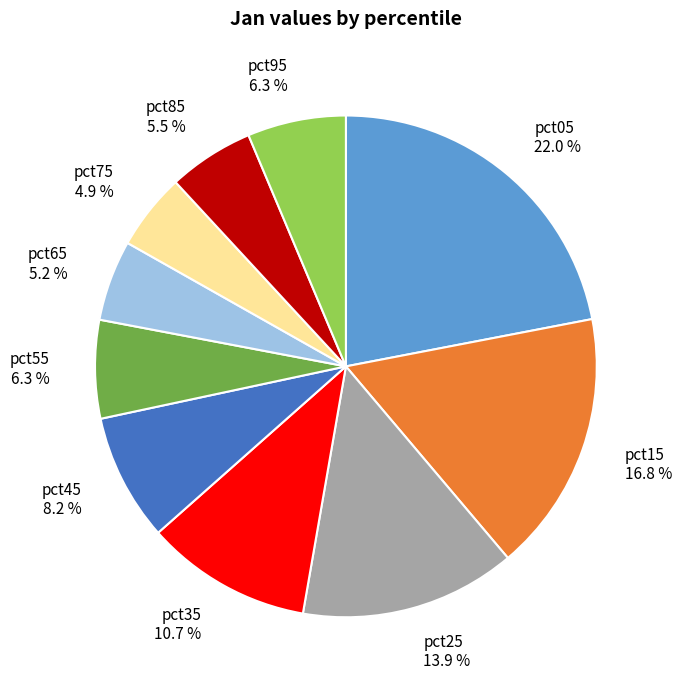

Does pct15 account for over 50% of the chart?

No